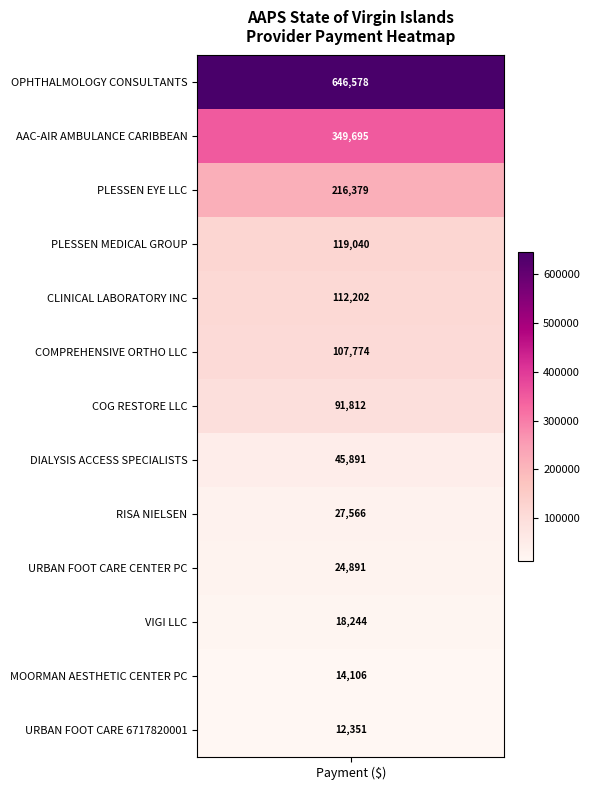

What is the change in value from 2 to 4?

-104177.8